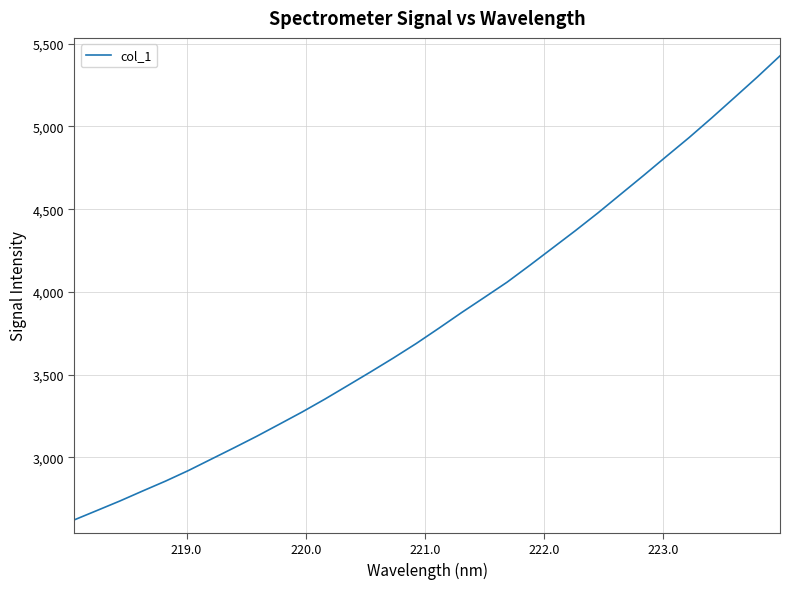

What is the maximum value shown in the chart?

5427.1